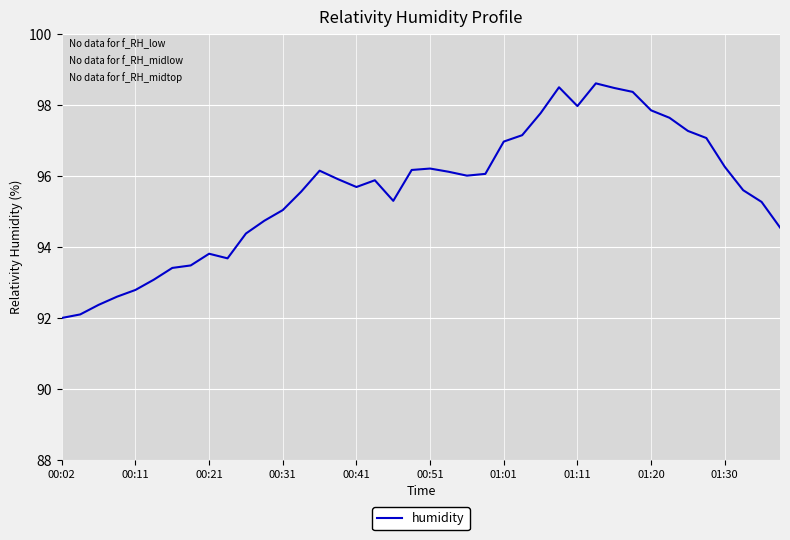

What is the greatest value displayed?

98.6